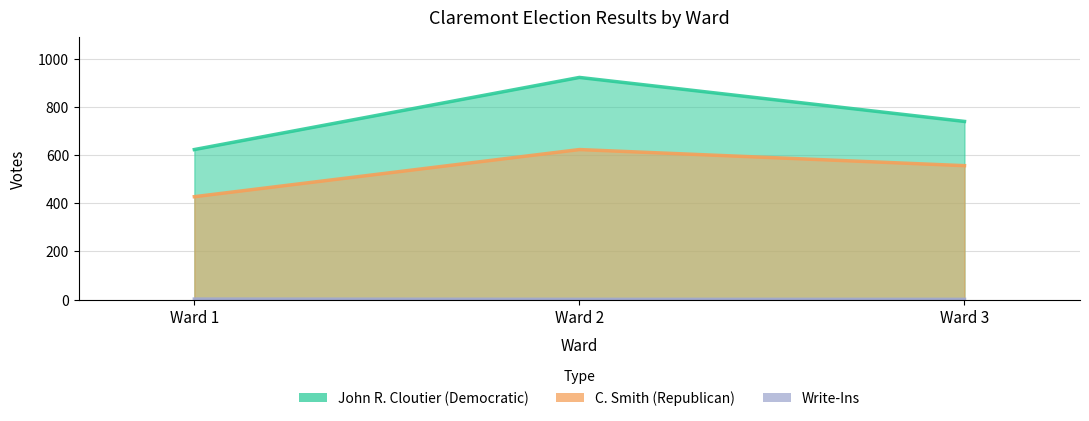

Where is John R. Cloutier (Democratic) nearest to the value 774?

Ward 3